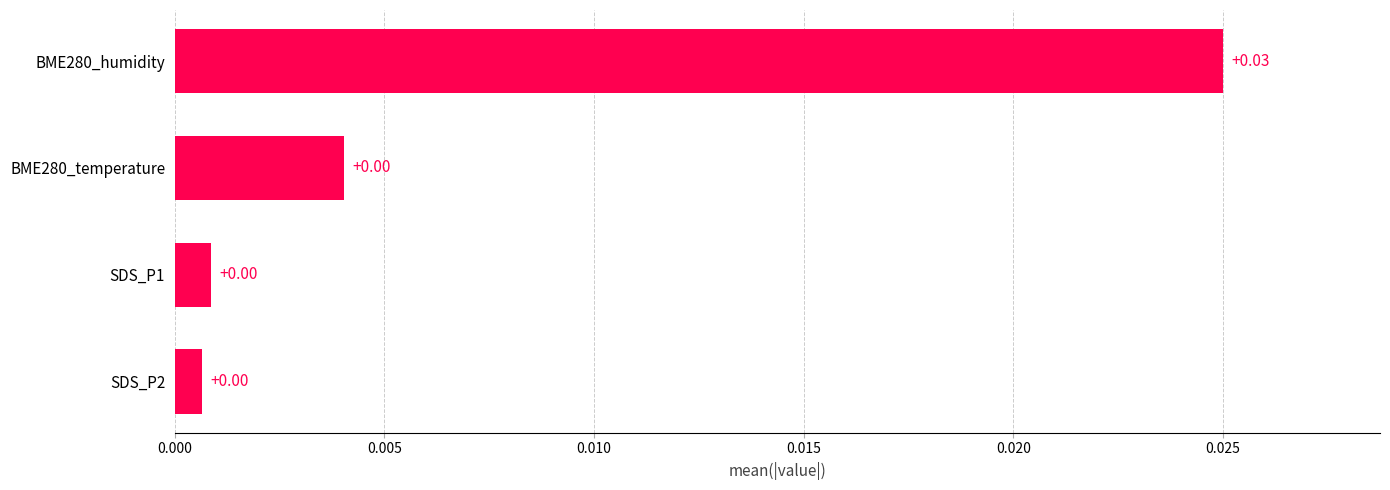

Are the bars horizontal?

Yes